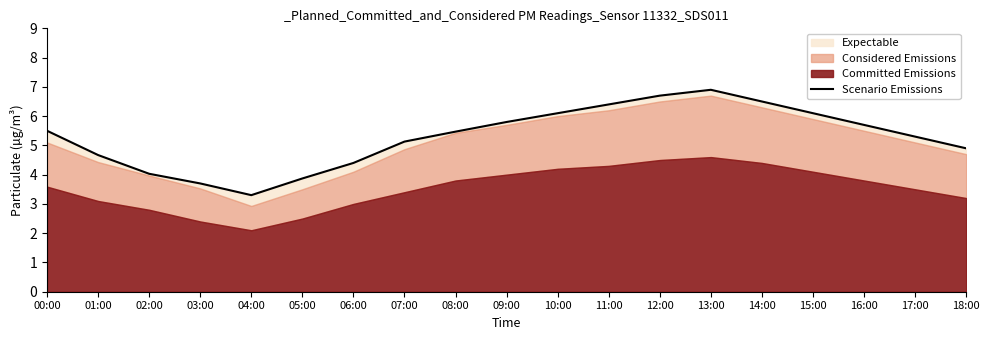

At which category does the data reach its first local valley?

04:00